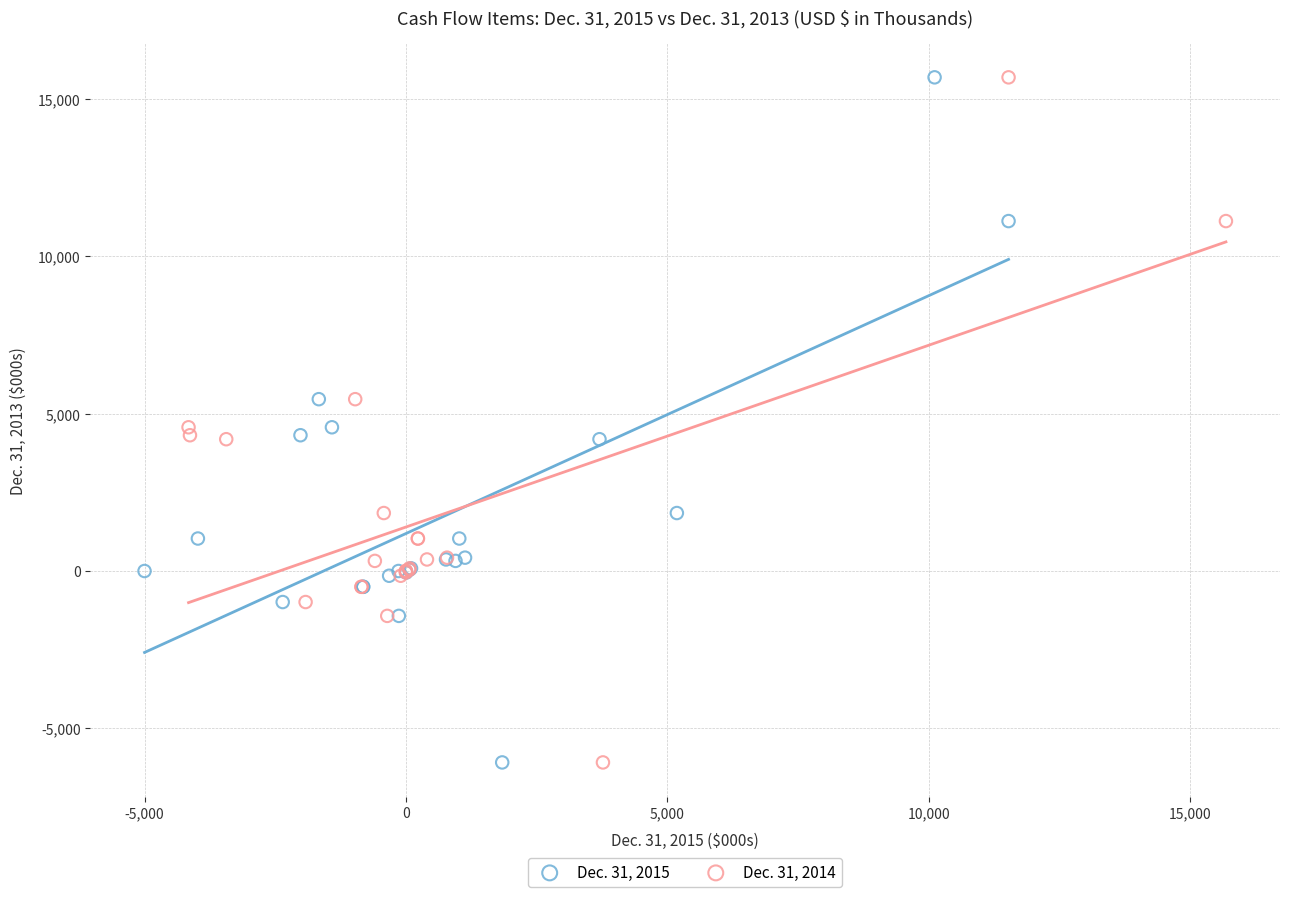

What are all the series names shown in the legend?

Dec. 31, 2015, Dec. 31, 2014